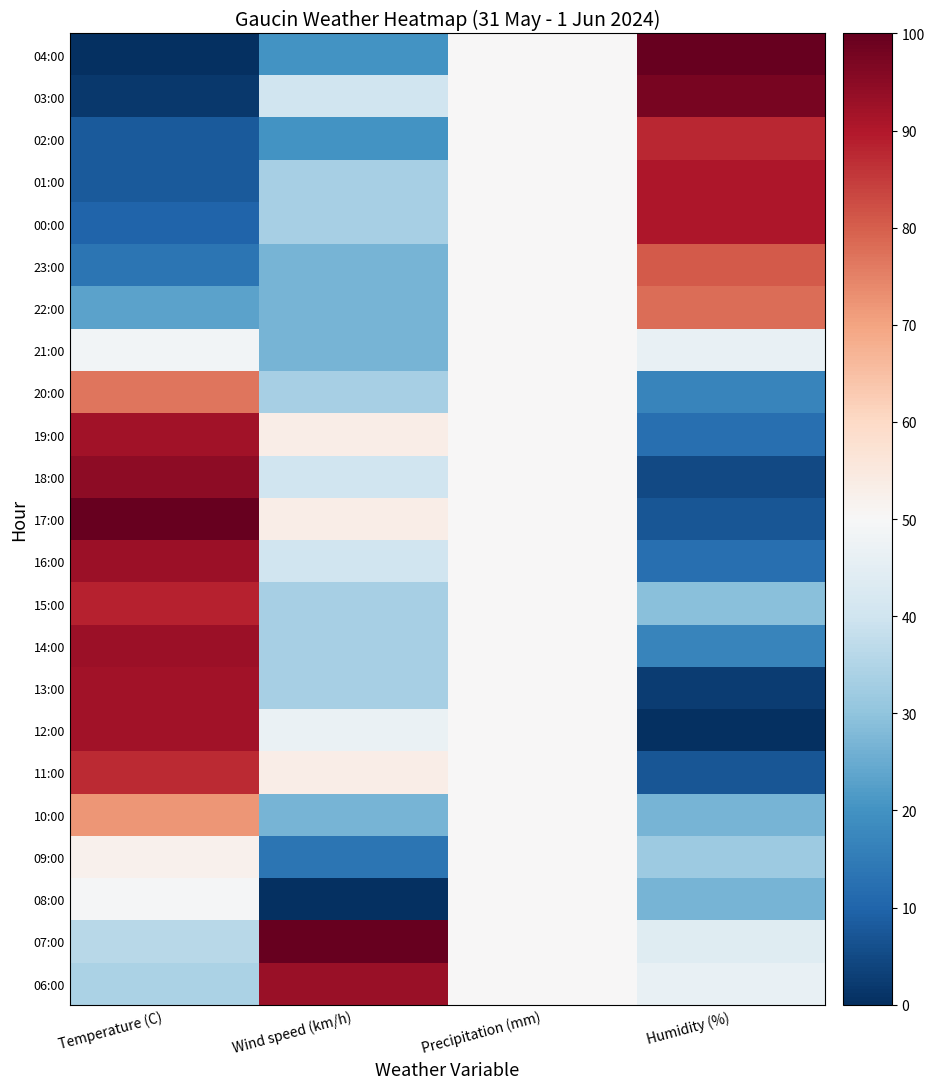

What is the total value across all series at Precipitation (mm)?

1150.0